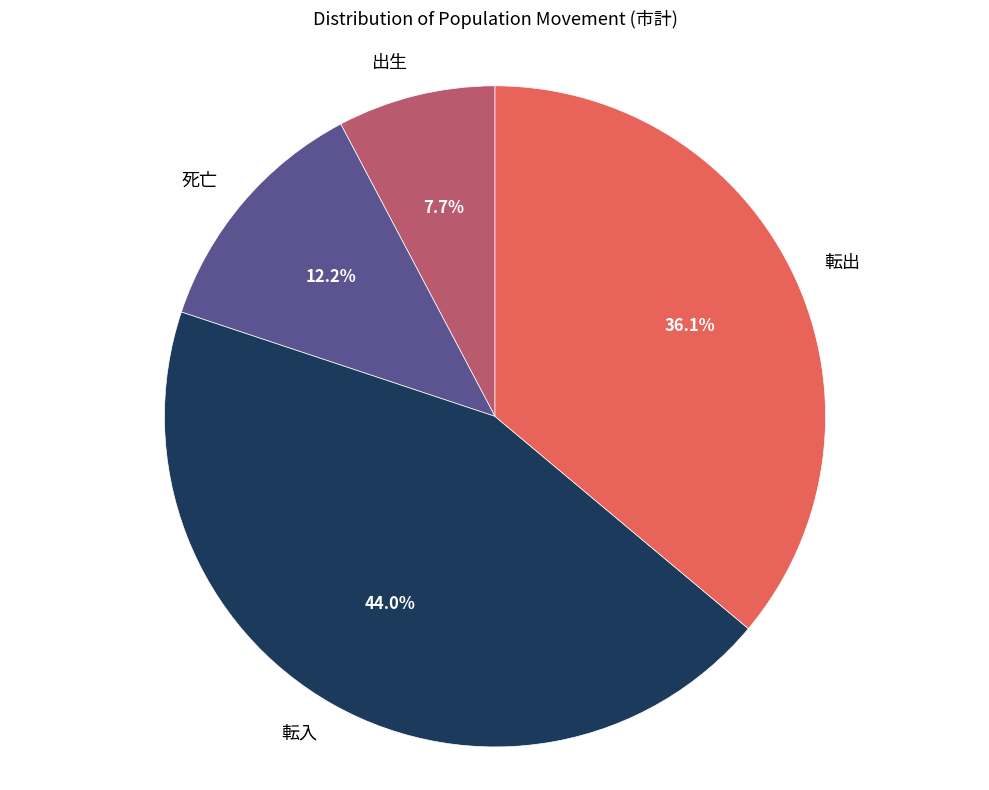

Which slice is the largest?

転入